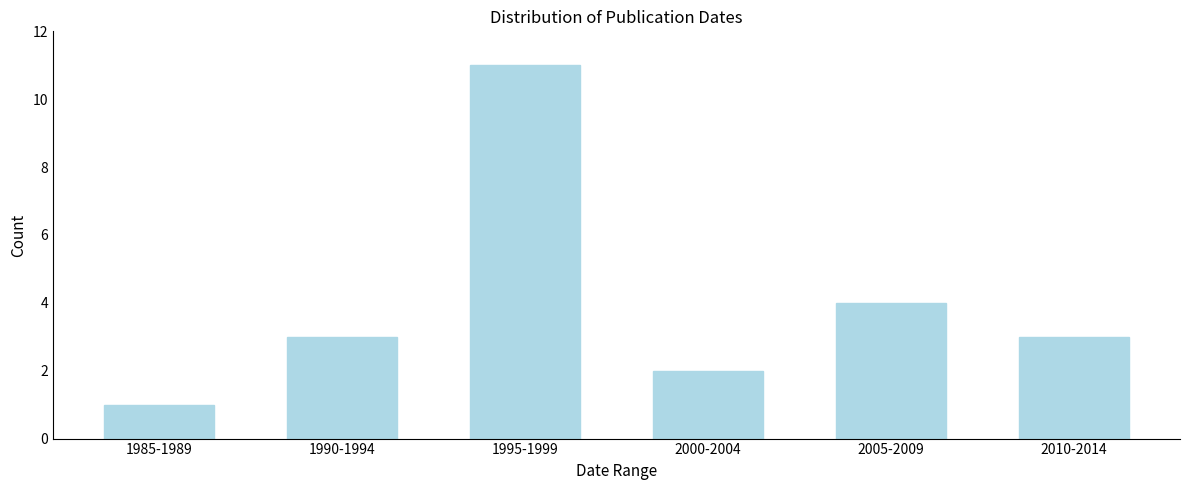

Reading left to right, extract all data points from this chart.

1985-1989=1	1990-1994=3	1995-1999=11	2000-2004=2	2005-2009=4	2010-2014=3